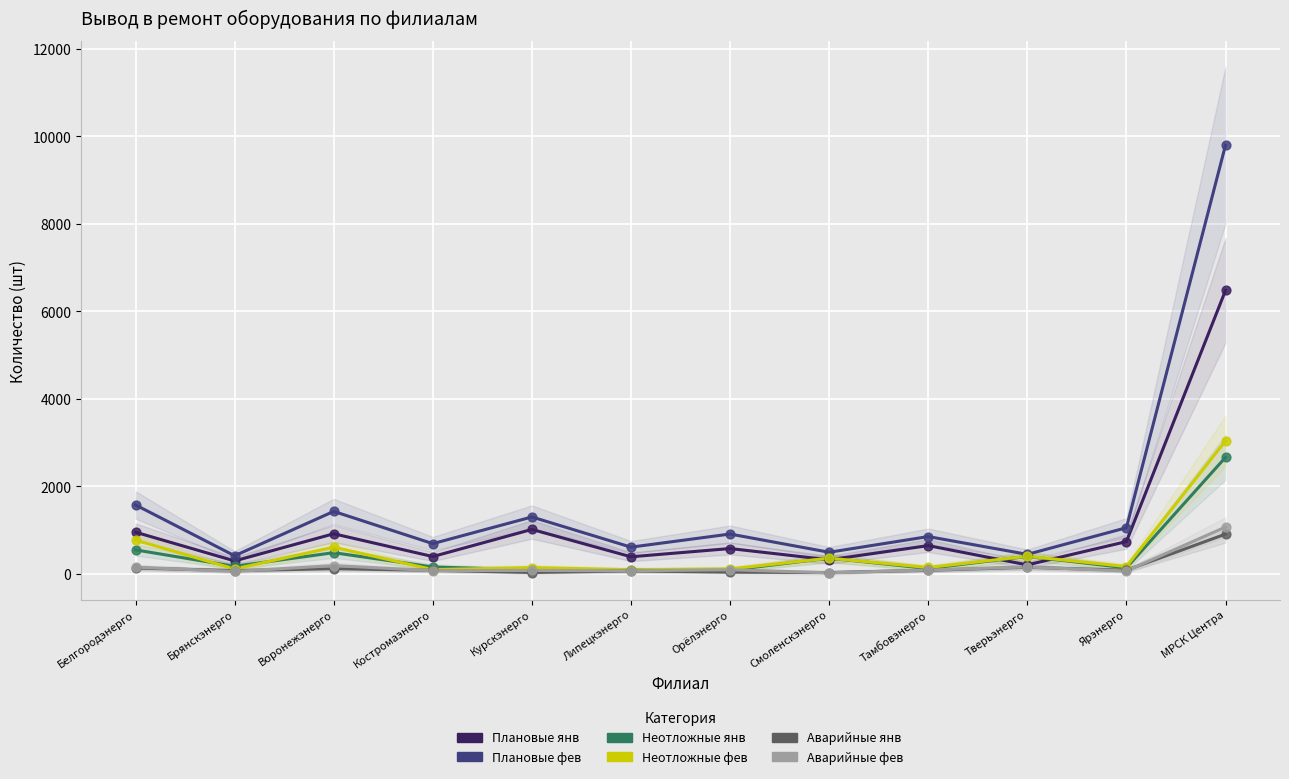

Across all series, what Y value is closest to 4914?

6481